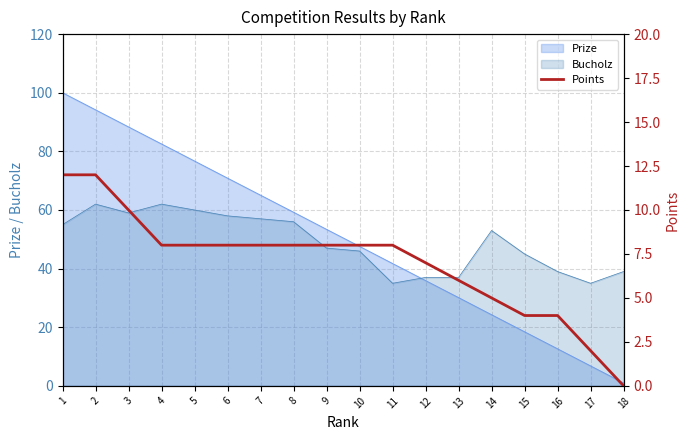

List the labels in order of value, largest first.

1, 2, 3, 4, 5, 6, 7, 8, 9, 10, 11, 12, 13, 14, 15, 16, 17, 18